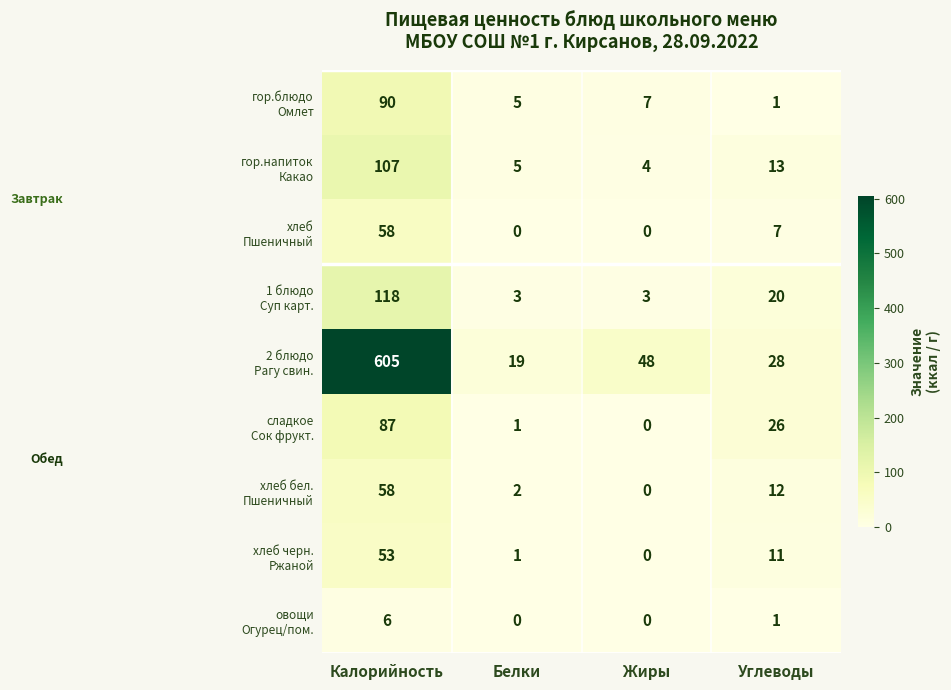

At which category is the sum across all series the highest?

Калорийность